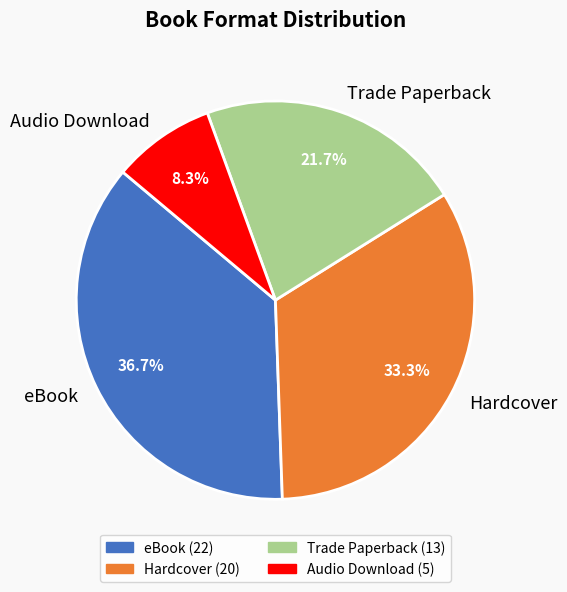

Between Audio Download and Trade Paperback, which is larger?

Trade Paperback